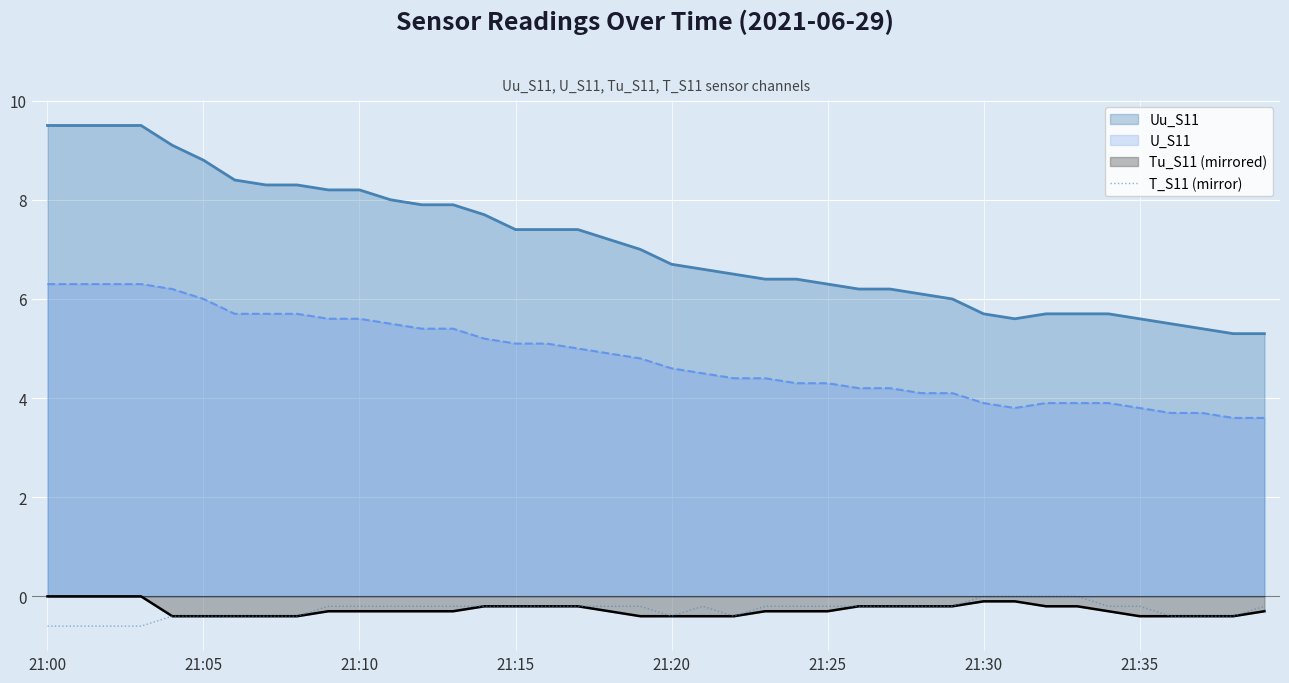

Between 32 and 13, which is larger?

32